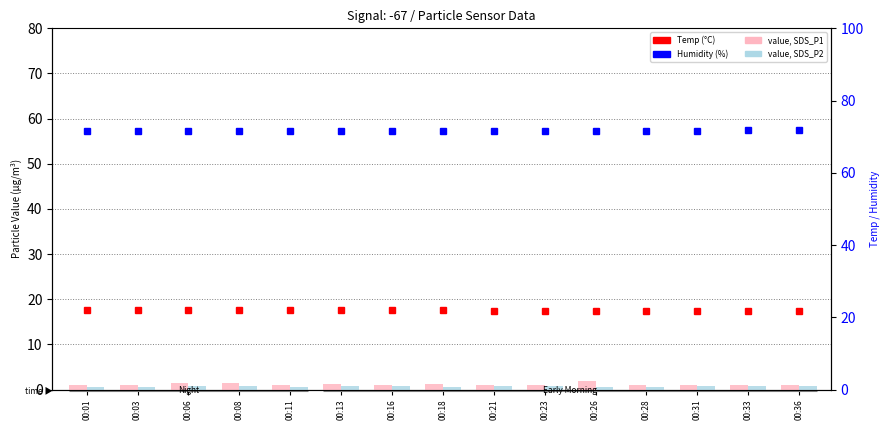

List the series in order of their peak value, highest first.

Humidity (%), Temp (°C), value, SDS_P1, value, SDS_P2